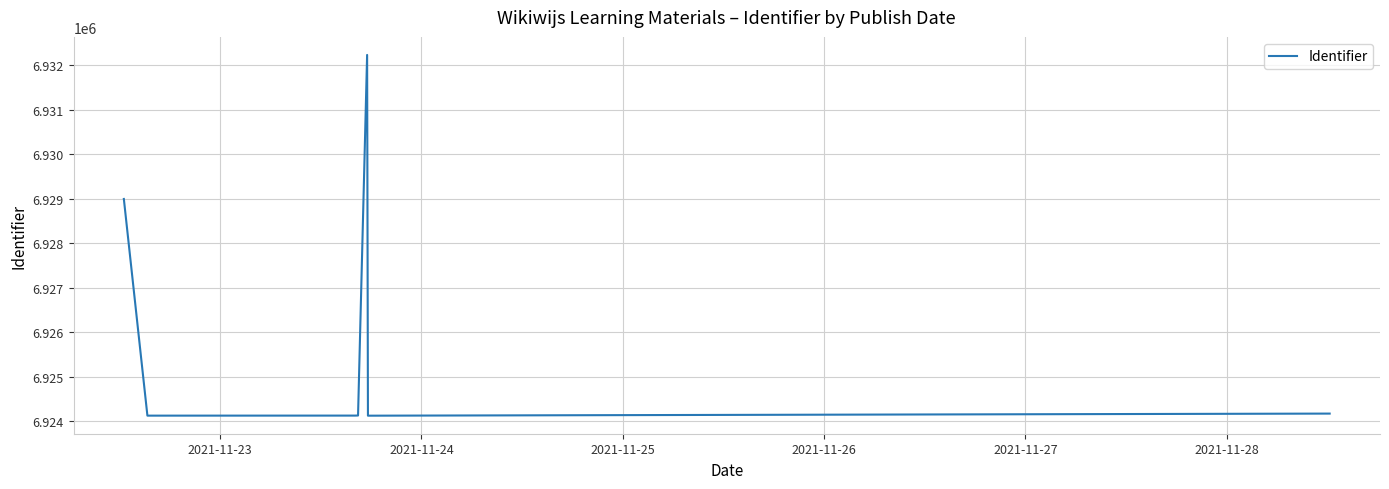

What is the maximum value shown in the chart?

6932229